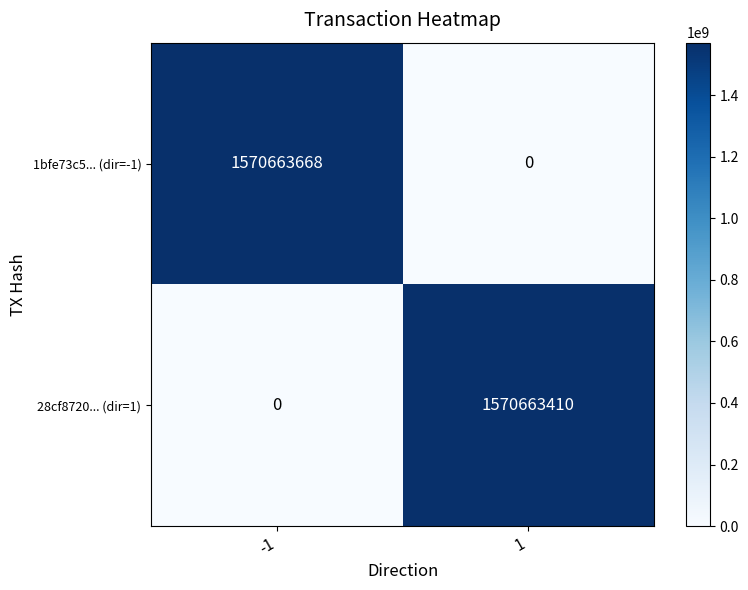

Reading left to right, list all the values displayed in this chart.

1bfe73c5... (dir=-1): 1570663668	0
28cf8720... (dir=1): 0	1570663410